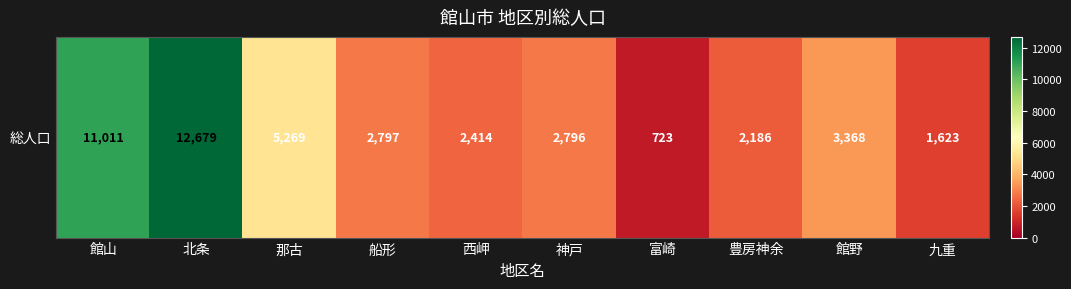

What is the change in value from 富崎 to 九重?

+900